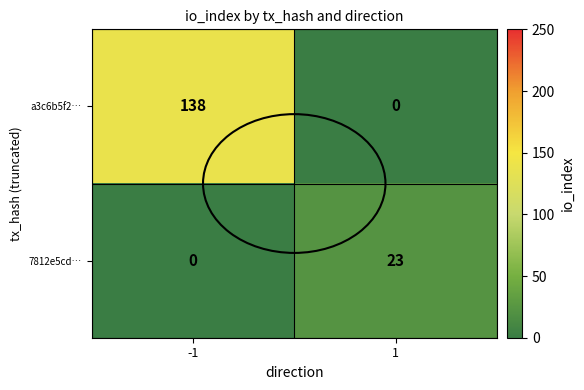

Which series changed the most between -1 and 1?

a3c6b5f2…